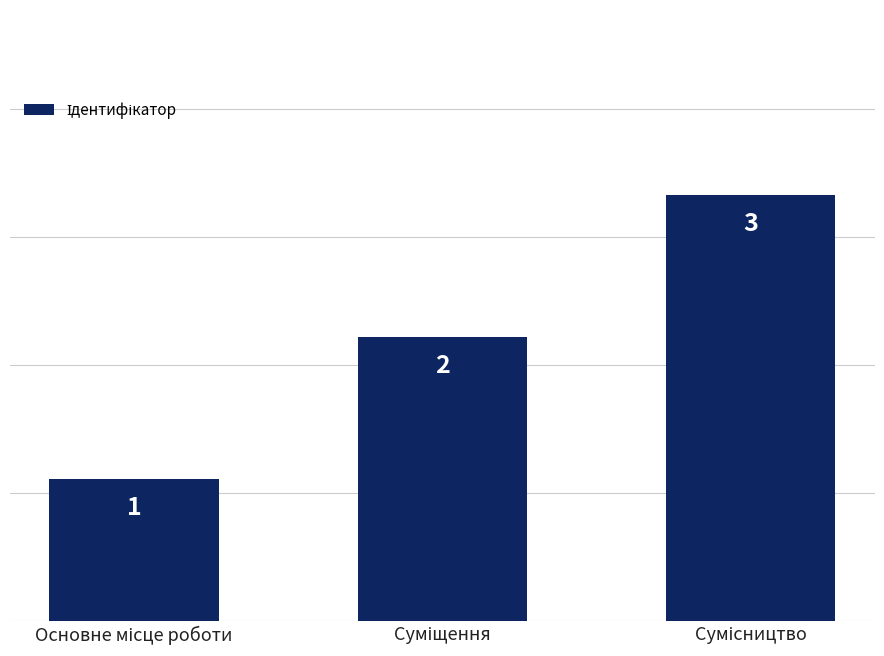

What is the greatest value displayed?

3